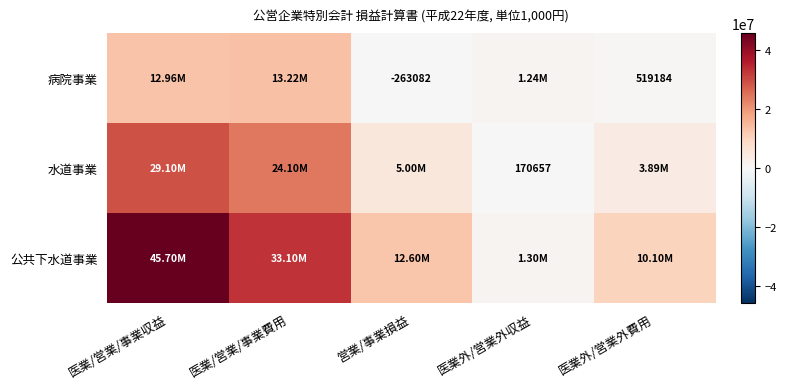

Between 医業/営業/事業費用 and 営業/事業損益, which is larger?

医業/営業/事業費用